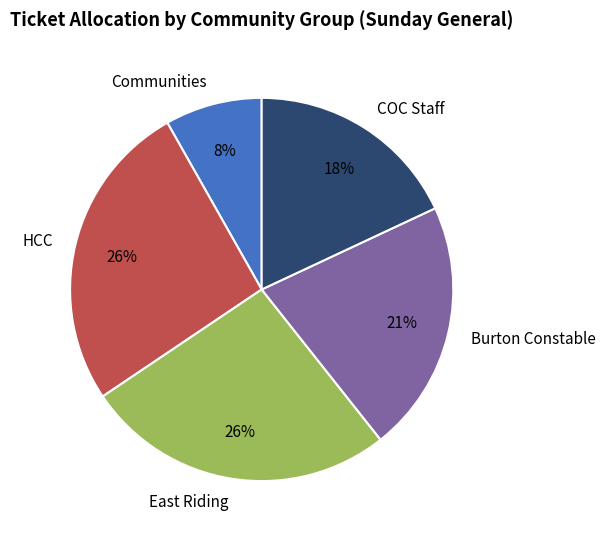

What is the smallest slice in the pie chart?

Communities